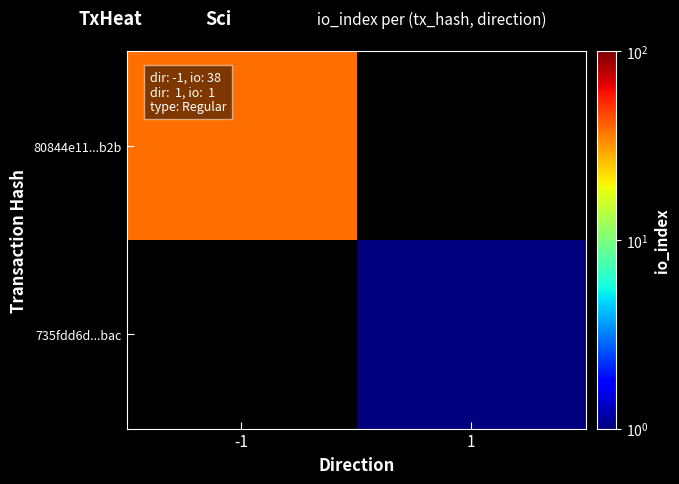

How many categories are shown in the chart?

2